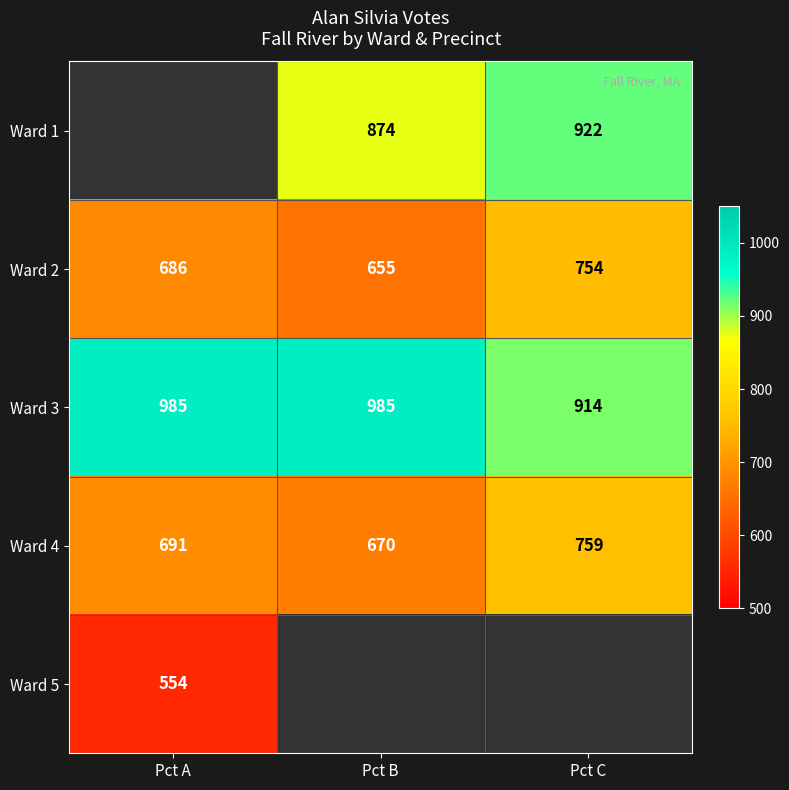

Where is Ward 2 nearest to the value 704?

Pct A